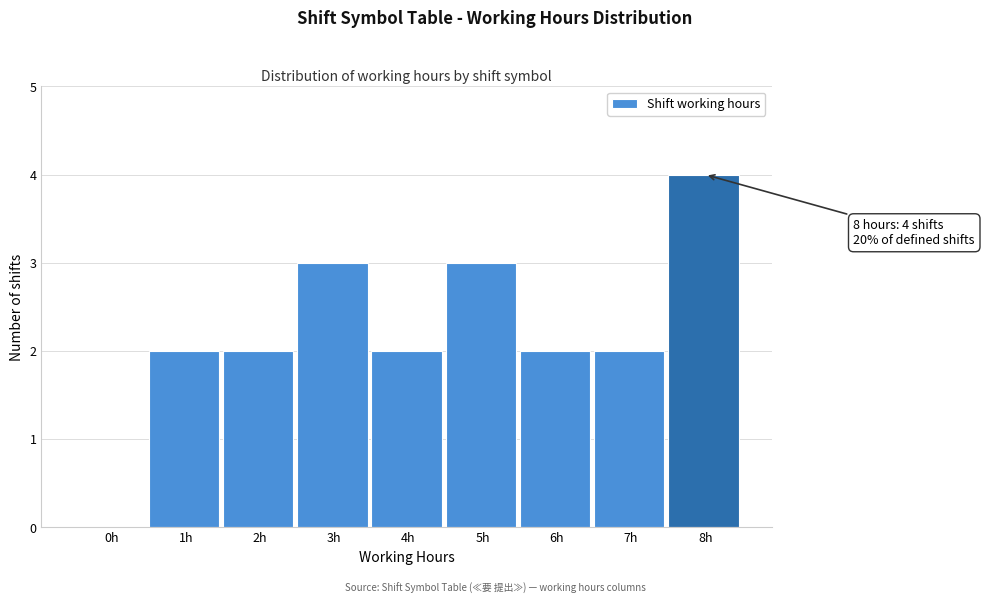

Reading right to left, transcribe all the data shown in this chart.

8h=4	7h=2	6h=2	5h=3	4h=2	3h=3	2h=2	1h=2	0h=0